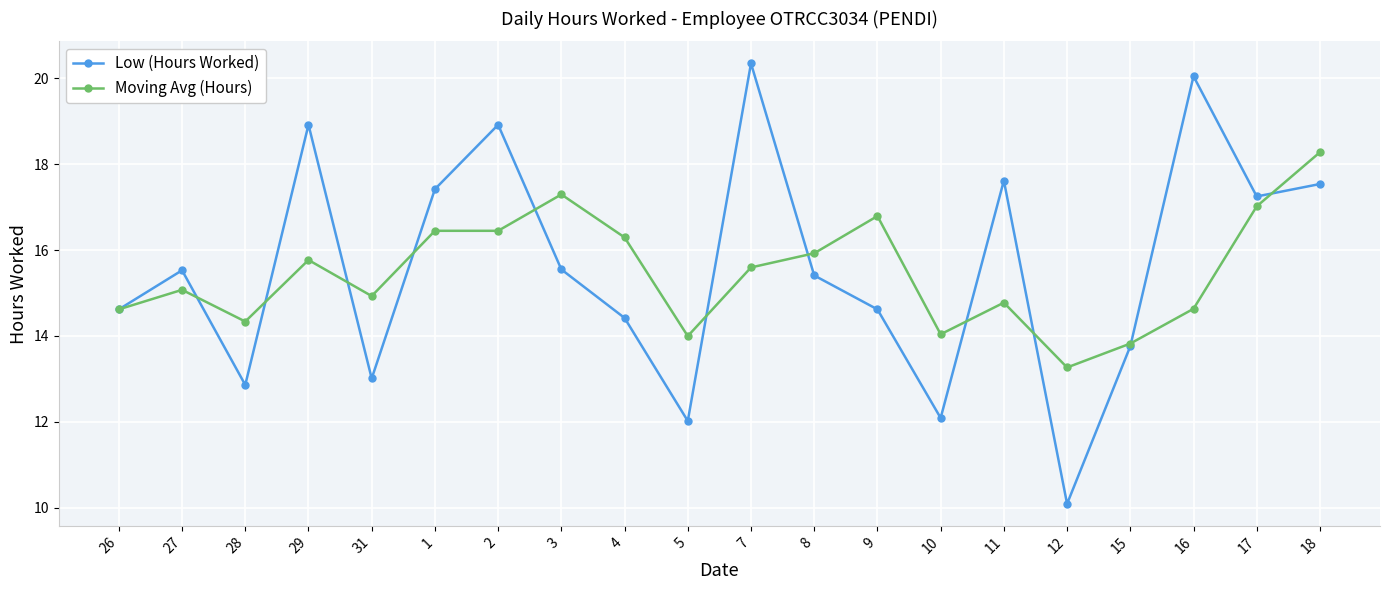

At which category does Low (Hours Worked) reach its first local peak?

27